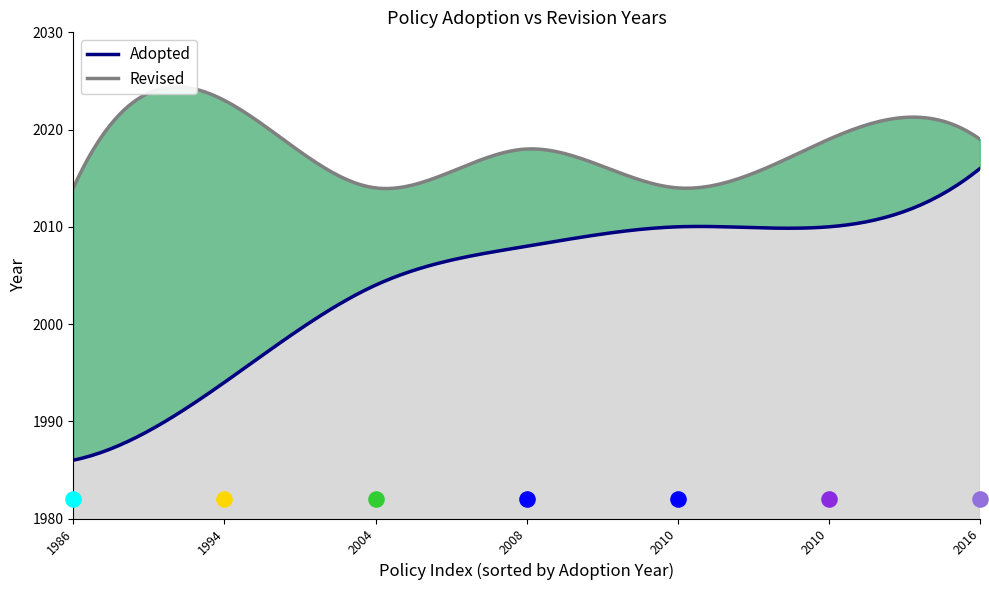

What are all the series names shown in the legend?

Adopted, Revised